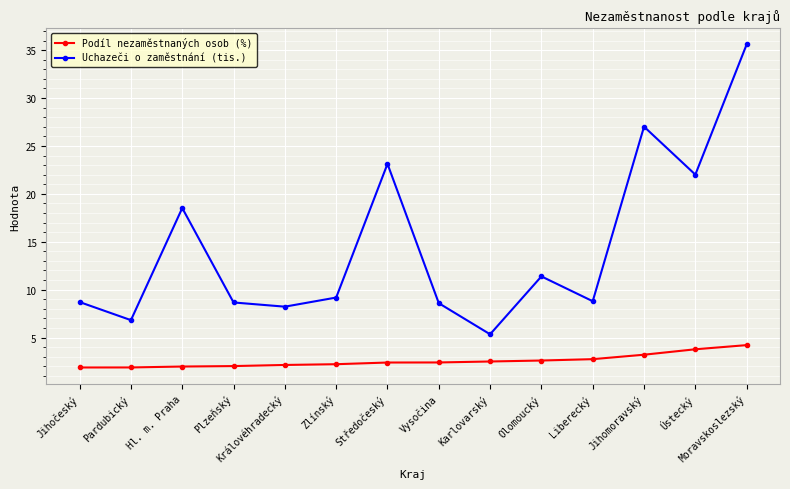

What is the average value of the Uchazeči o zaměstnání (tis.) series?

14.4